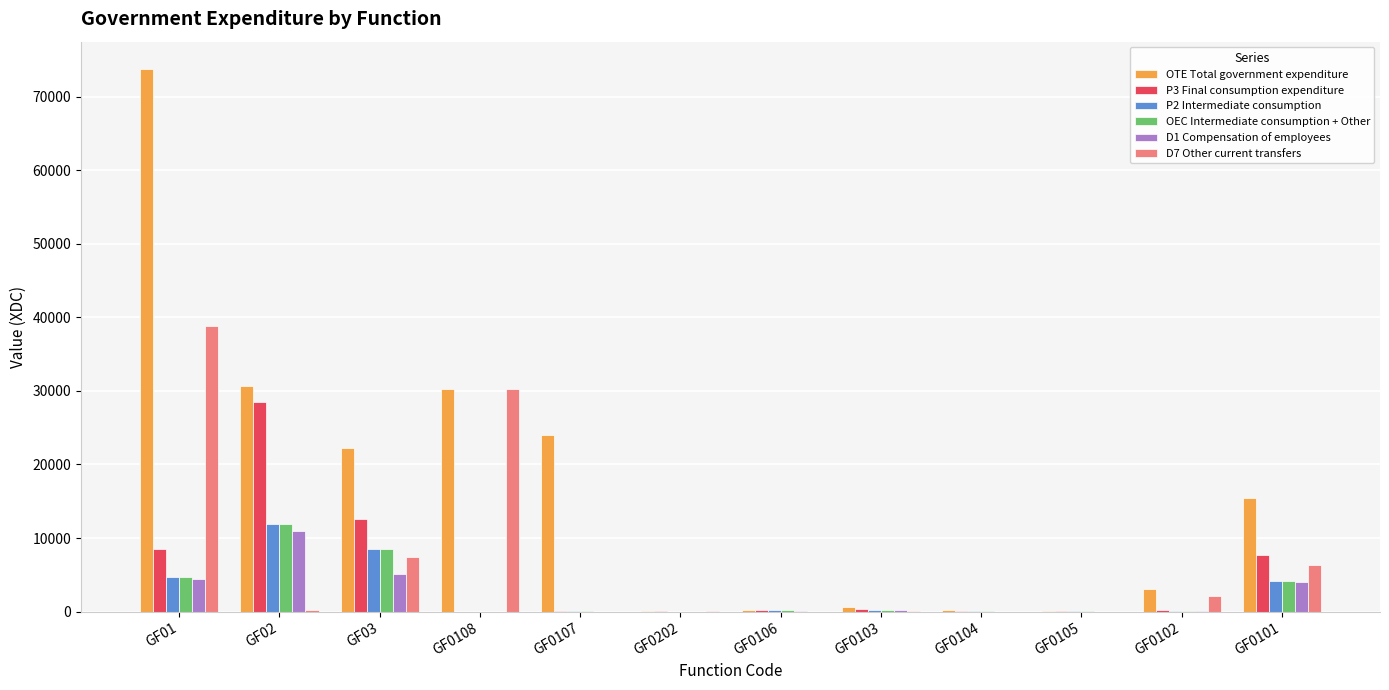

What is the total value across all series at GF0104?

252